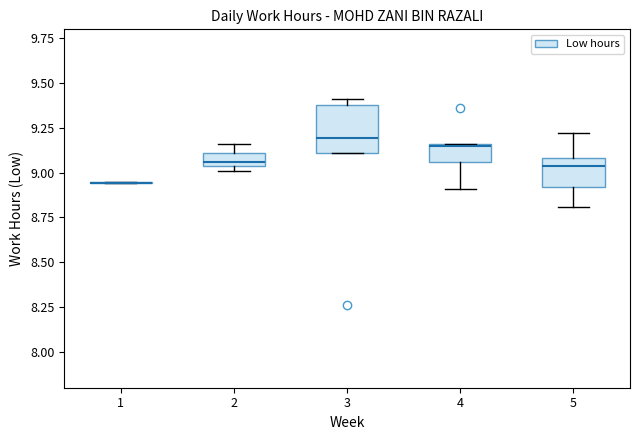

Where is the lower edge of the box at x = 3 on the y-axis? The values are not printed on the chart, so give them approximately, as read against the axis.

9.10